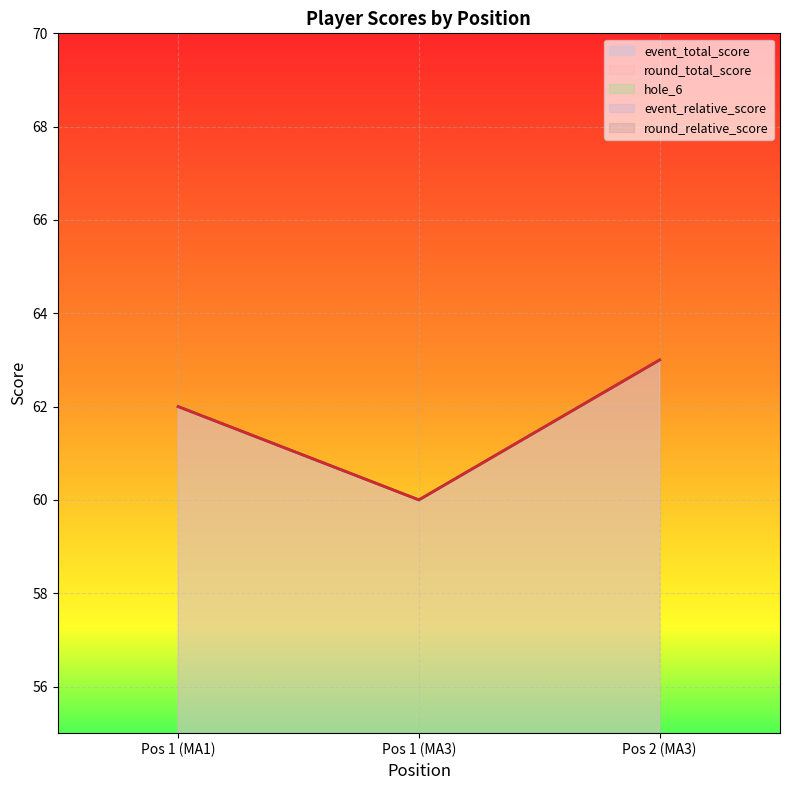

What is the difference between the maximum and second lowest values in the hole_6 series?

1